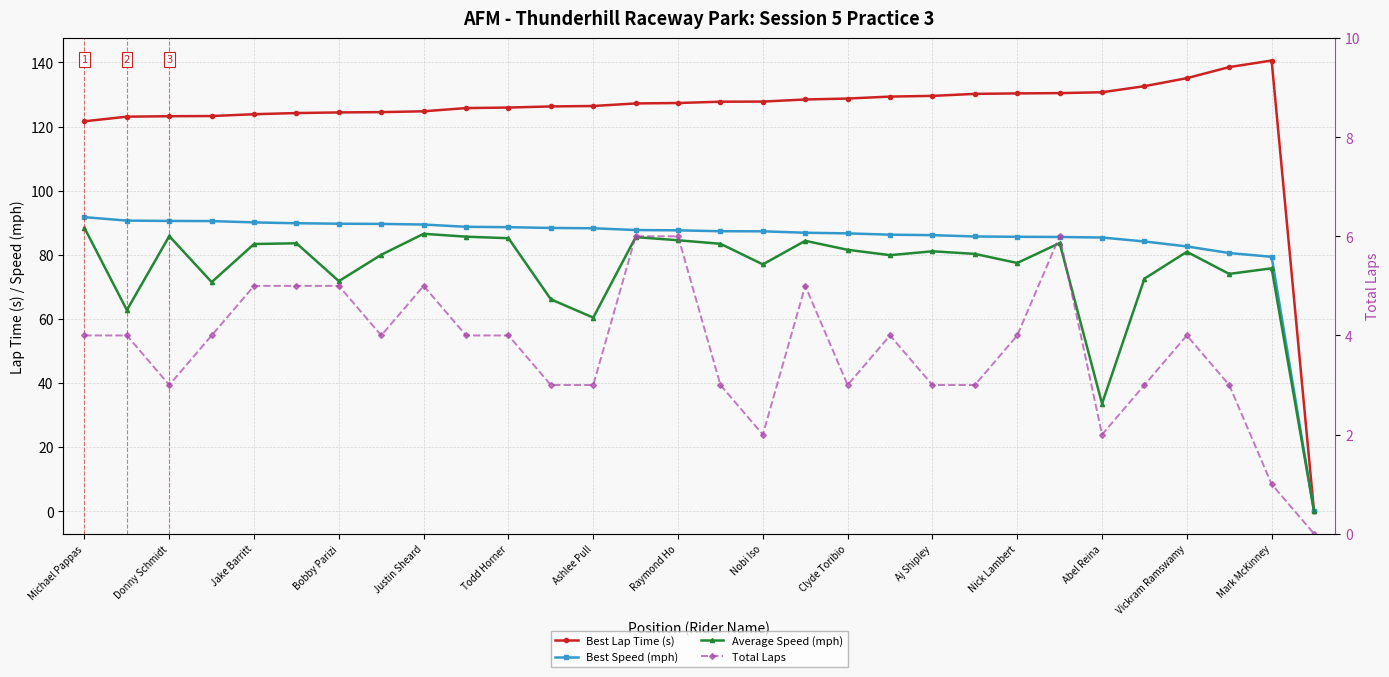

How many positive values does the Average Speed (mph) series have?

29